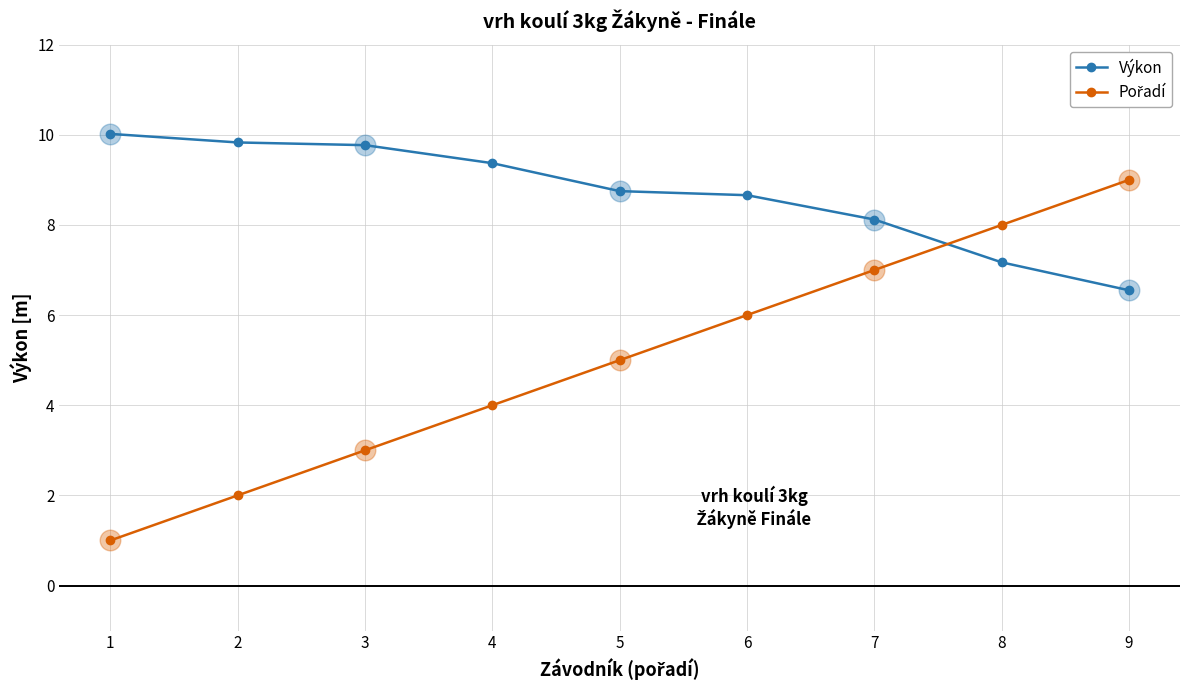

Which series has the largest total across all categories?

Výkon